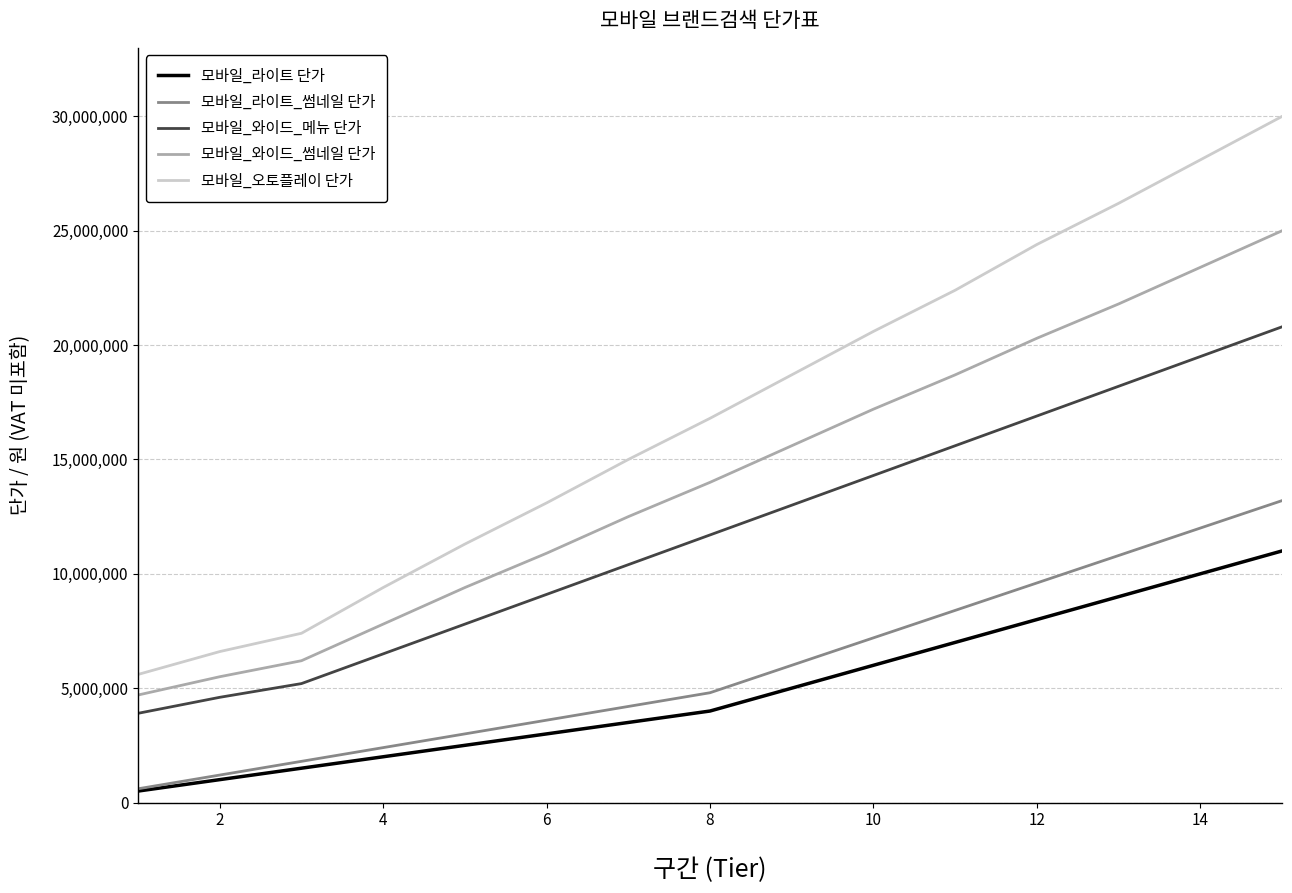

Which series has the largest total across all categories?

모바일_오토플레이 단가